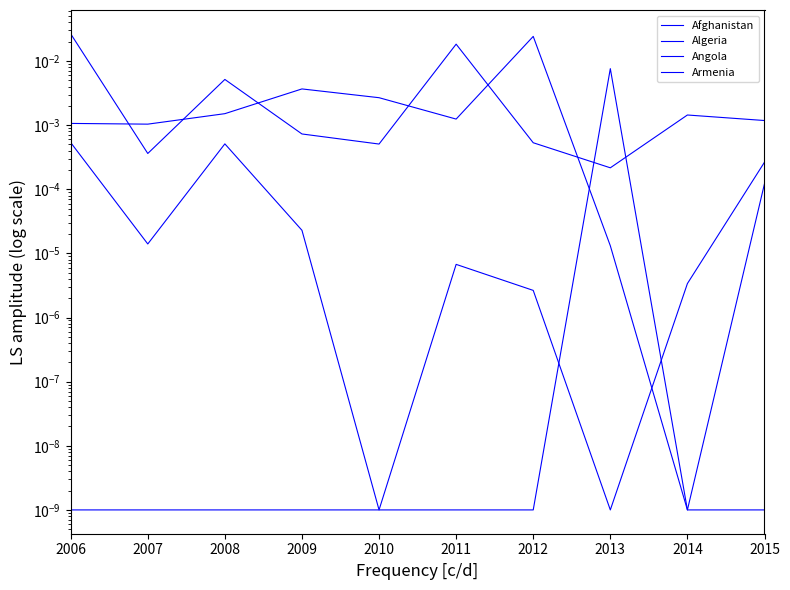

Rank the categories by Armenia value from lowest to highest.

2006, 2007, 2008, 2009, 2010, 2011, 2012, 2014, 2015, 2013